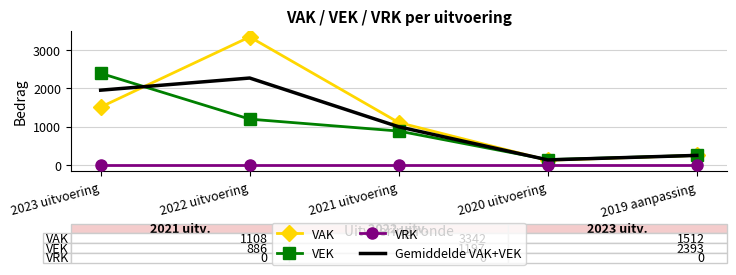

Which series has the widest spread of values?

VAK